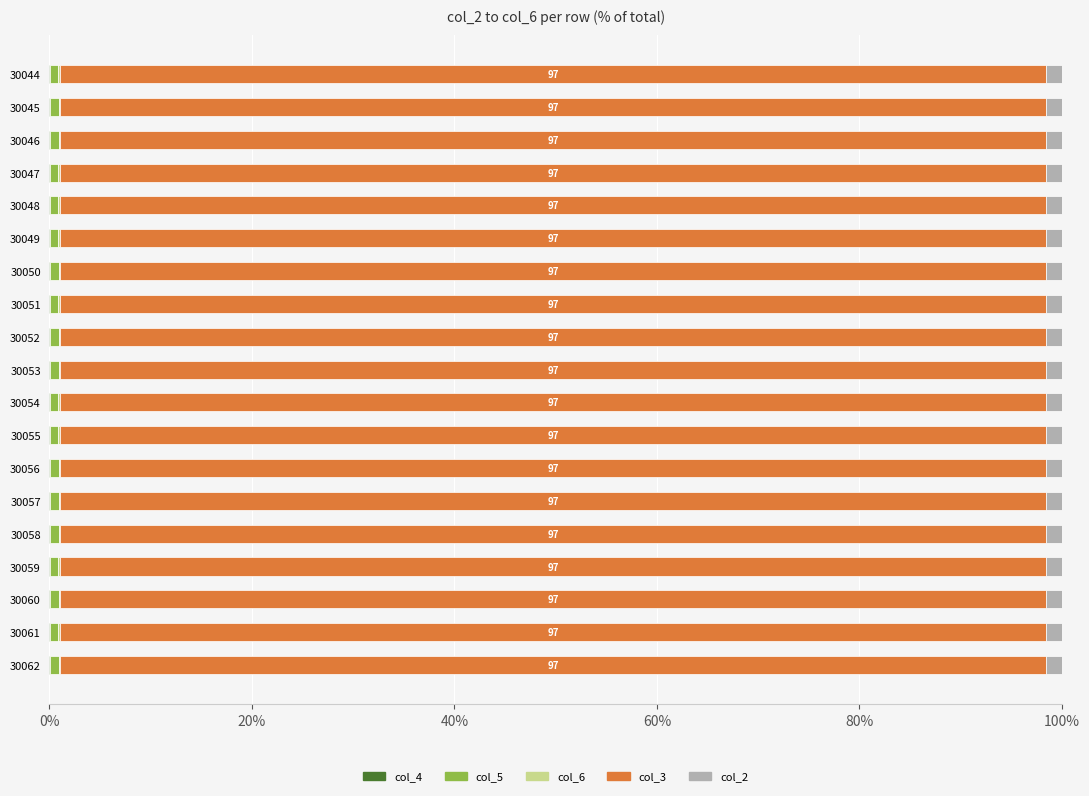

How many data points does each series have?

19